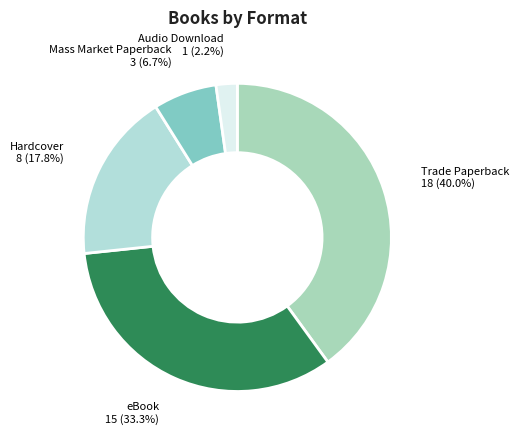

How much of the chart is everything except Hardcover?

82.2%